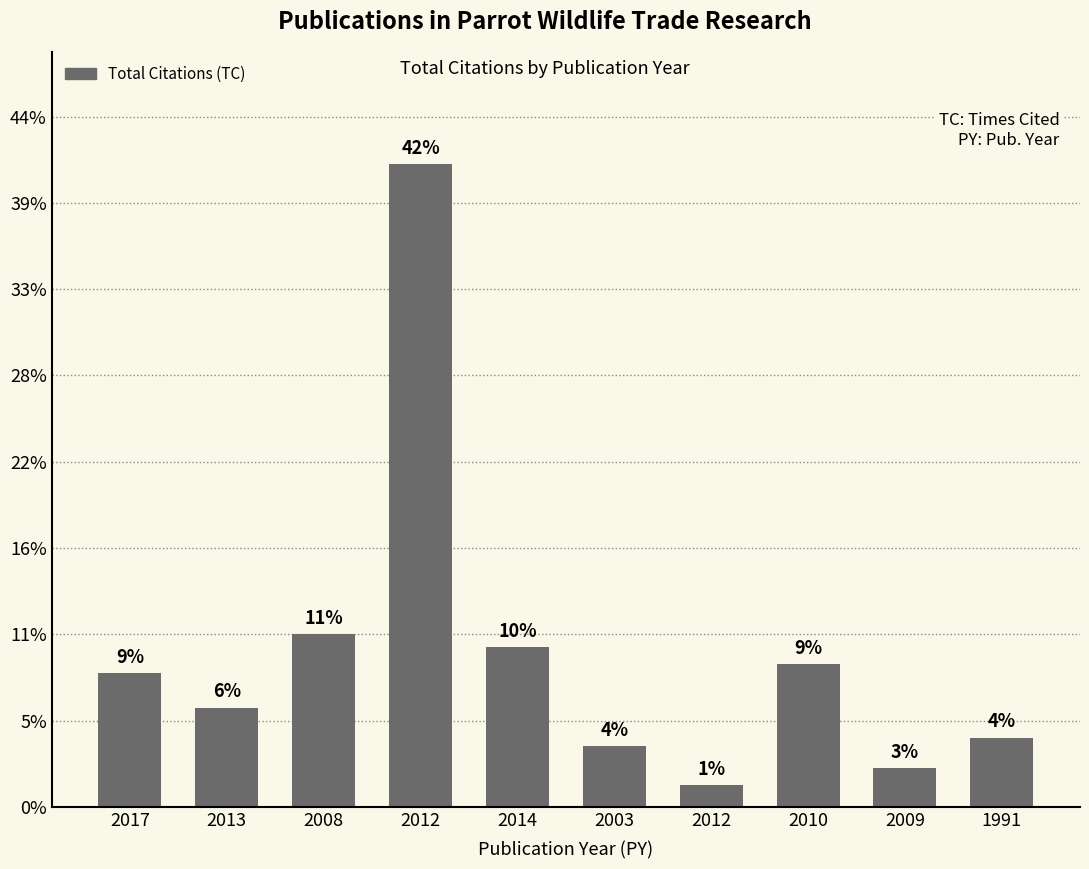

What is the label of the 9th bar from the right?

2013